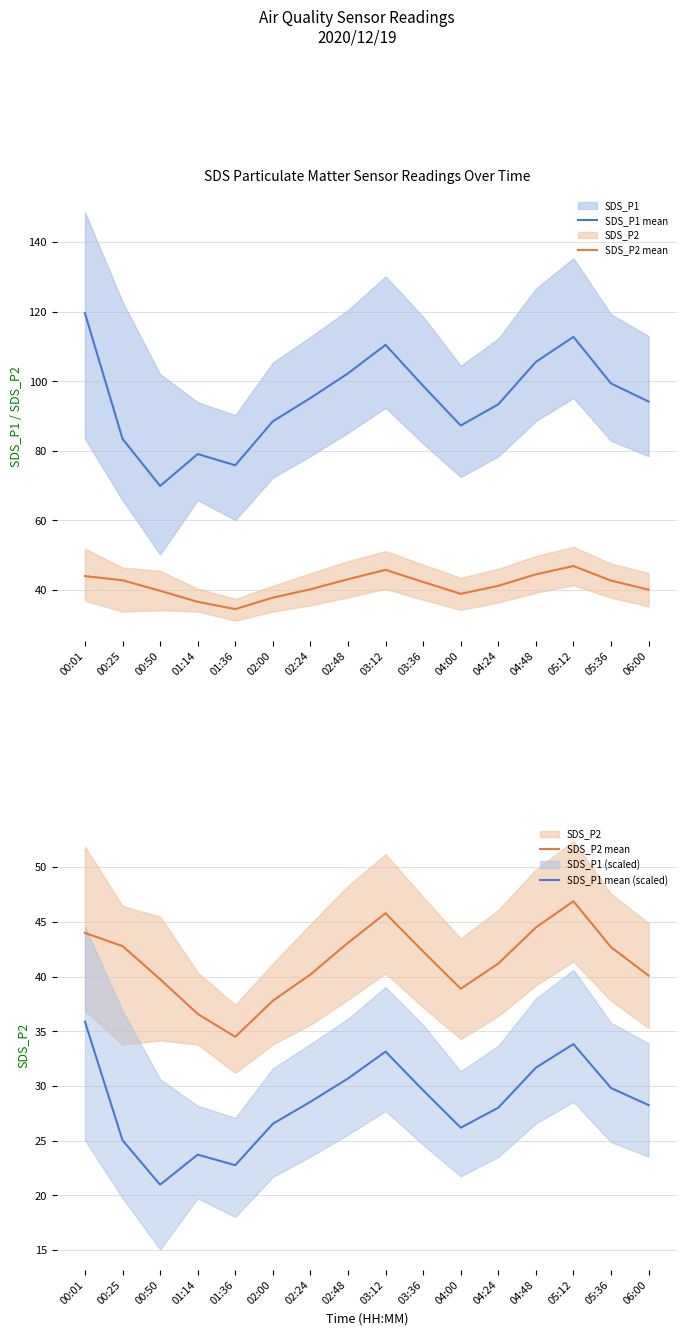

Does the chart display data point markers on the line(s)?

No